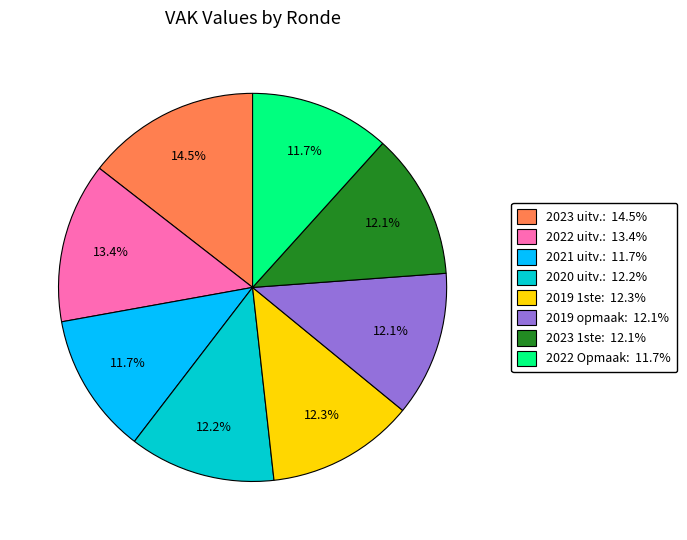

Is there a majority slice in this chart?

No